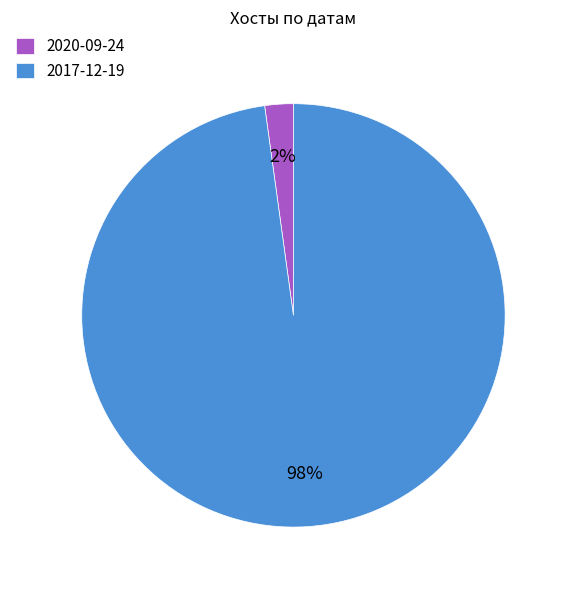

Which slice is the smallest?

2020-09-24